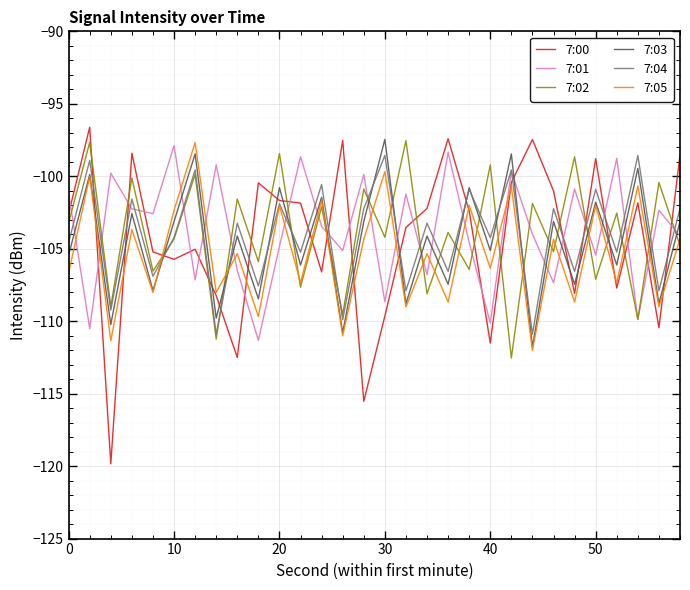

Which series ends up on top after the final intersection of 7:03 and 7:02?

7:03